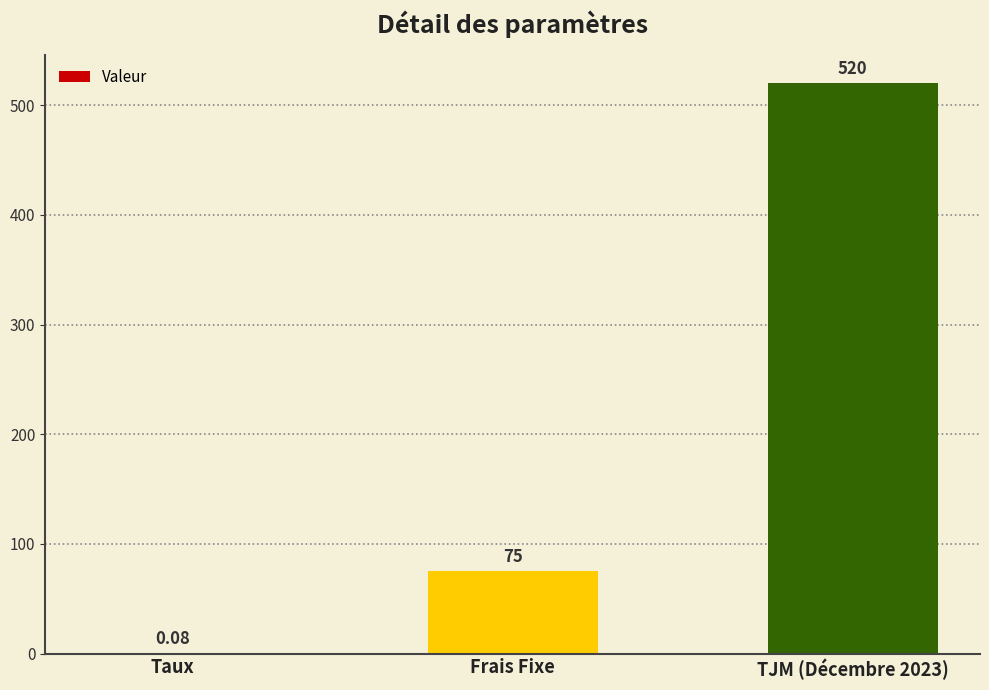

Where is the data nearest to the value 260?

Frais Fixe